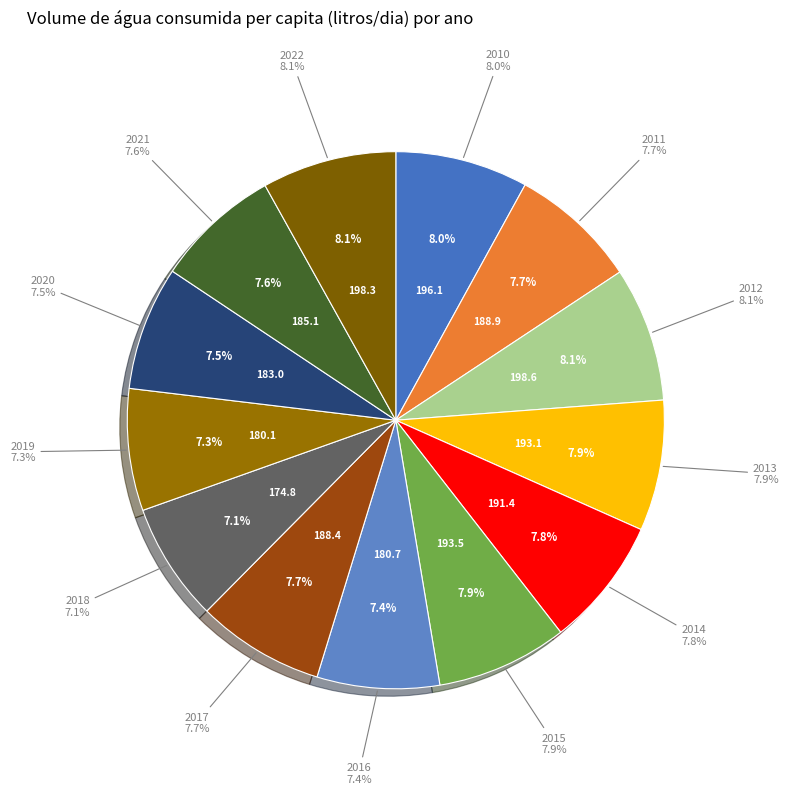

What percentage do 2012 and 2018 together represent?

15.2%